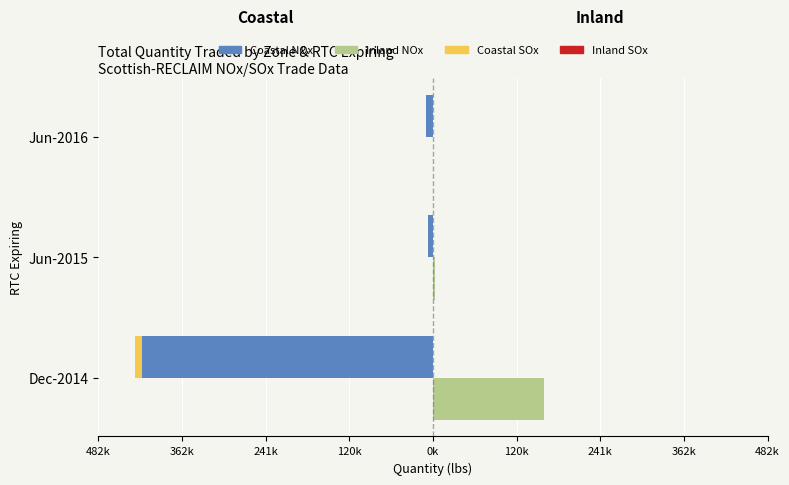

What are all the series names shown in the legend?

Coastal NOx, Coastal SOx, Inland NOx, Inland SOx